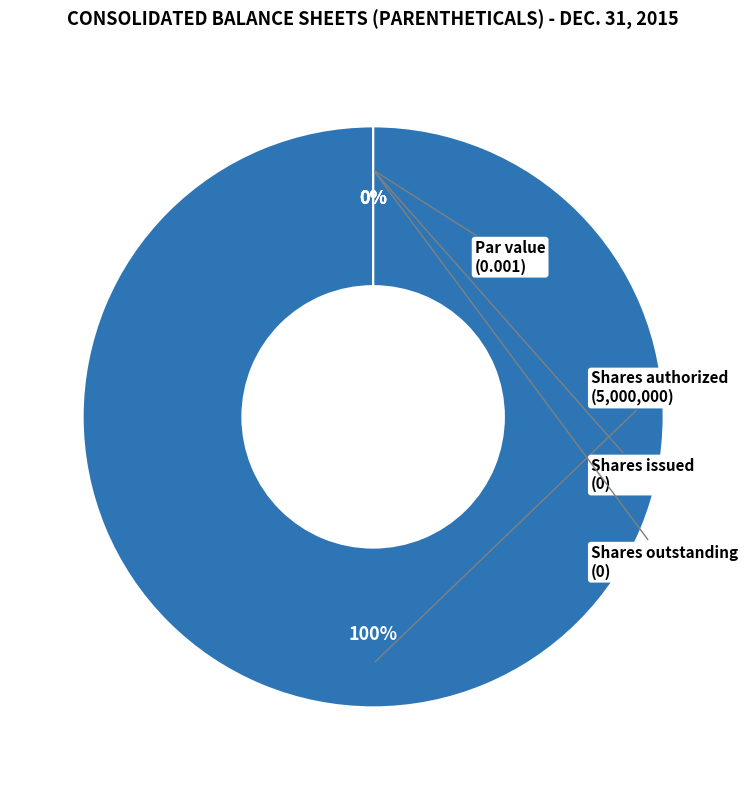

Count the number of slices in the pie.

4